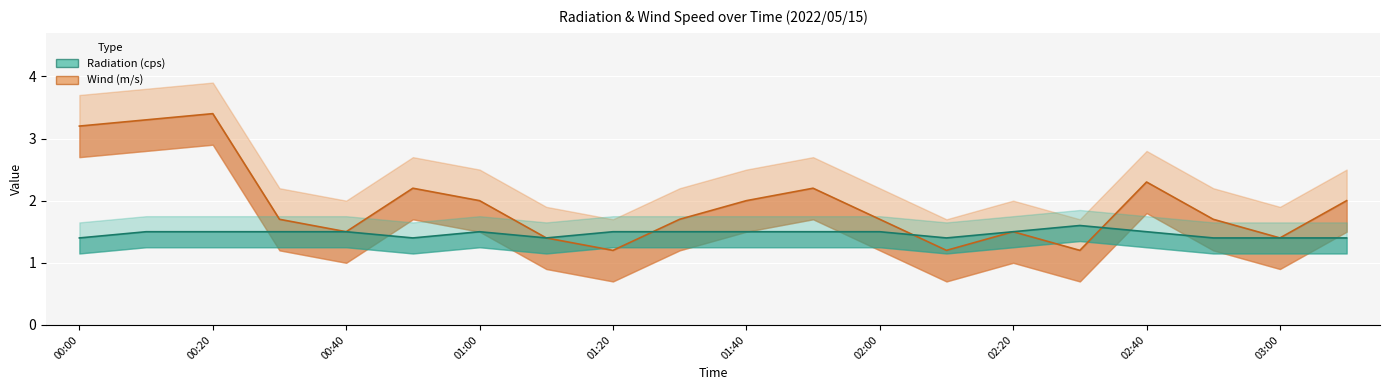

What is the value of the Wind (m/s) point at the 20th from the left?

2.0